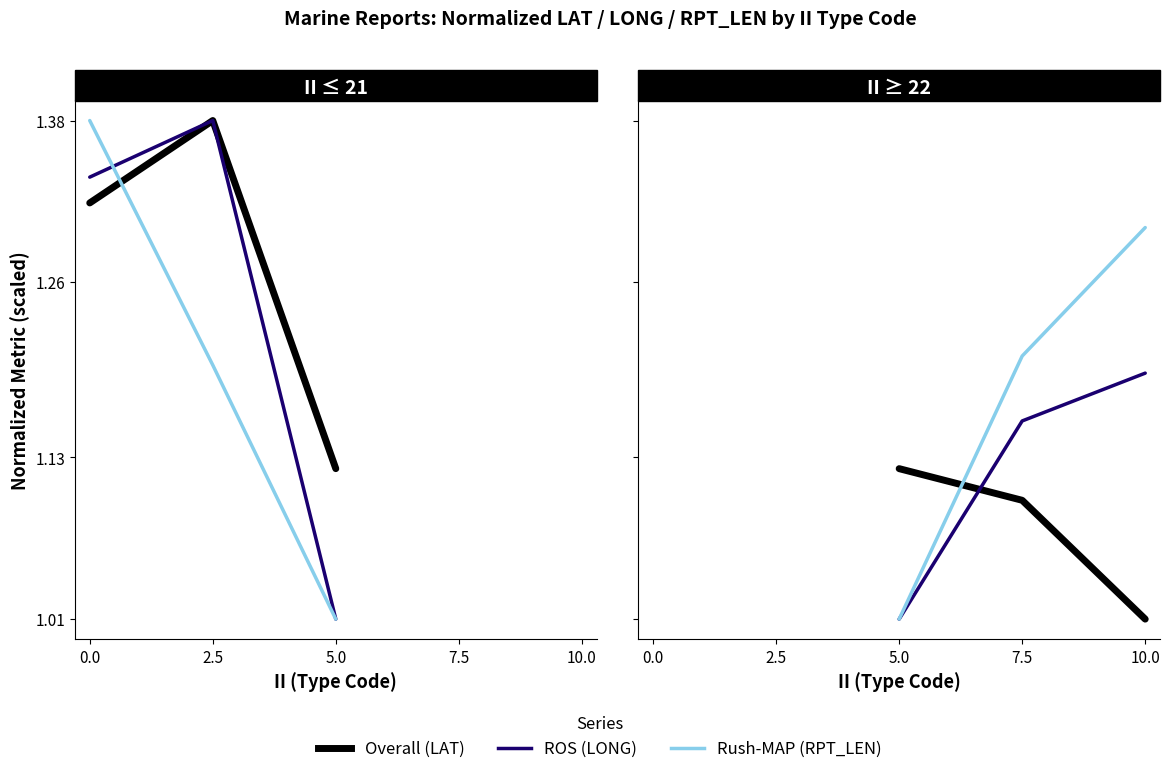

Does the chart display data point markers on the line(s)?

No